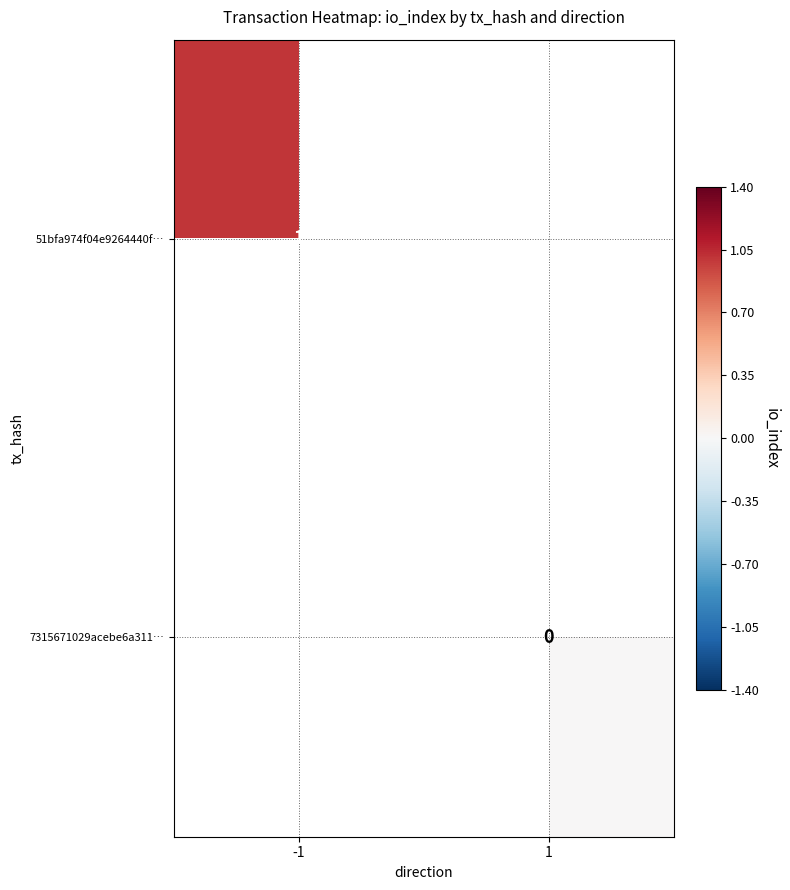

True or false: 51bfa974f04e9264440f… has a value of 1 at -1.

True